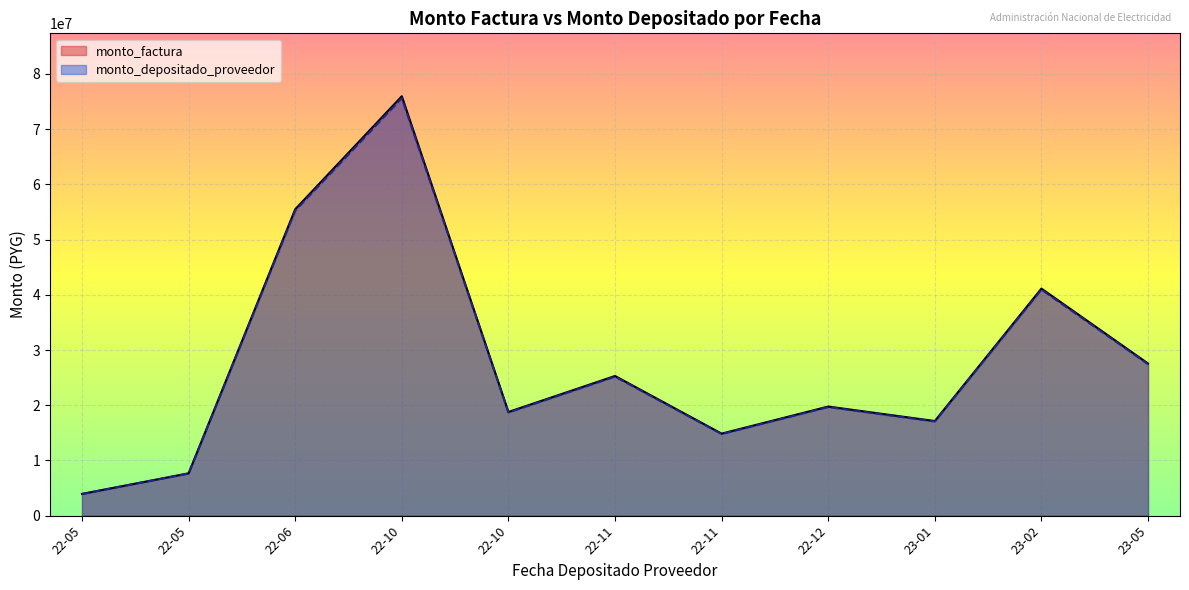

What is the difference between the highest and lowest values at 2023-05-04?

37356